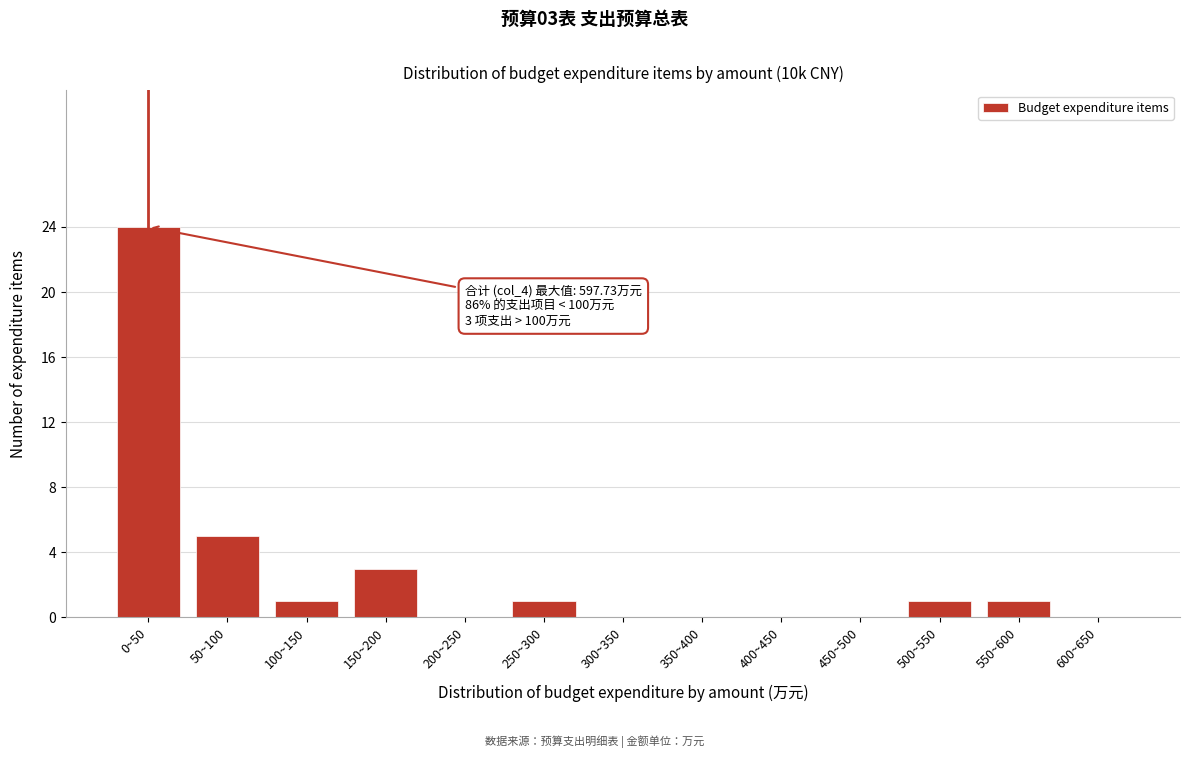

Reading left to right, extract all data points from this chart.

0~50=24	50~100=5	100~150=1	150~200=3	200~250=0	250~300=1	300~350=0	350~400=0	400~450=0	450~500=0	500~550=1	550~600=1	600~650=0